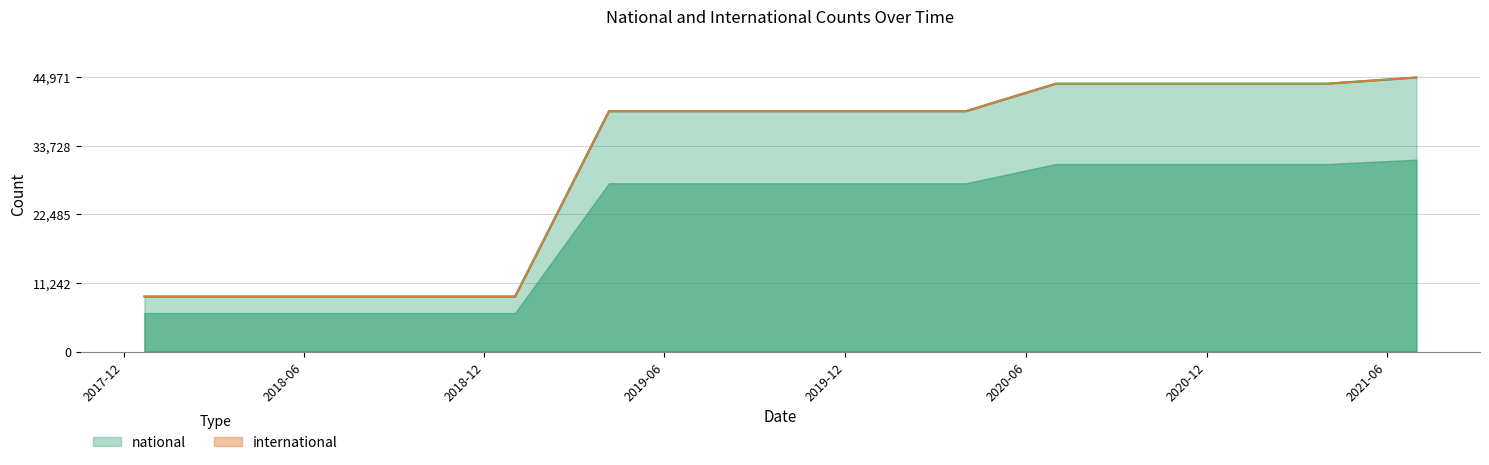

Reading left to right, what are all the values shown in this chart?

9033	9033	9033	9033	9033	39436	39436	39436	39436	39436	43945	43945	43945	43945	44971